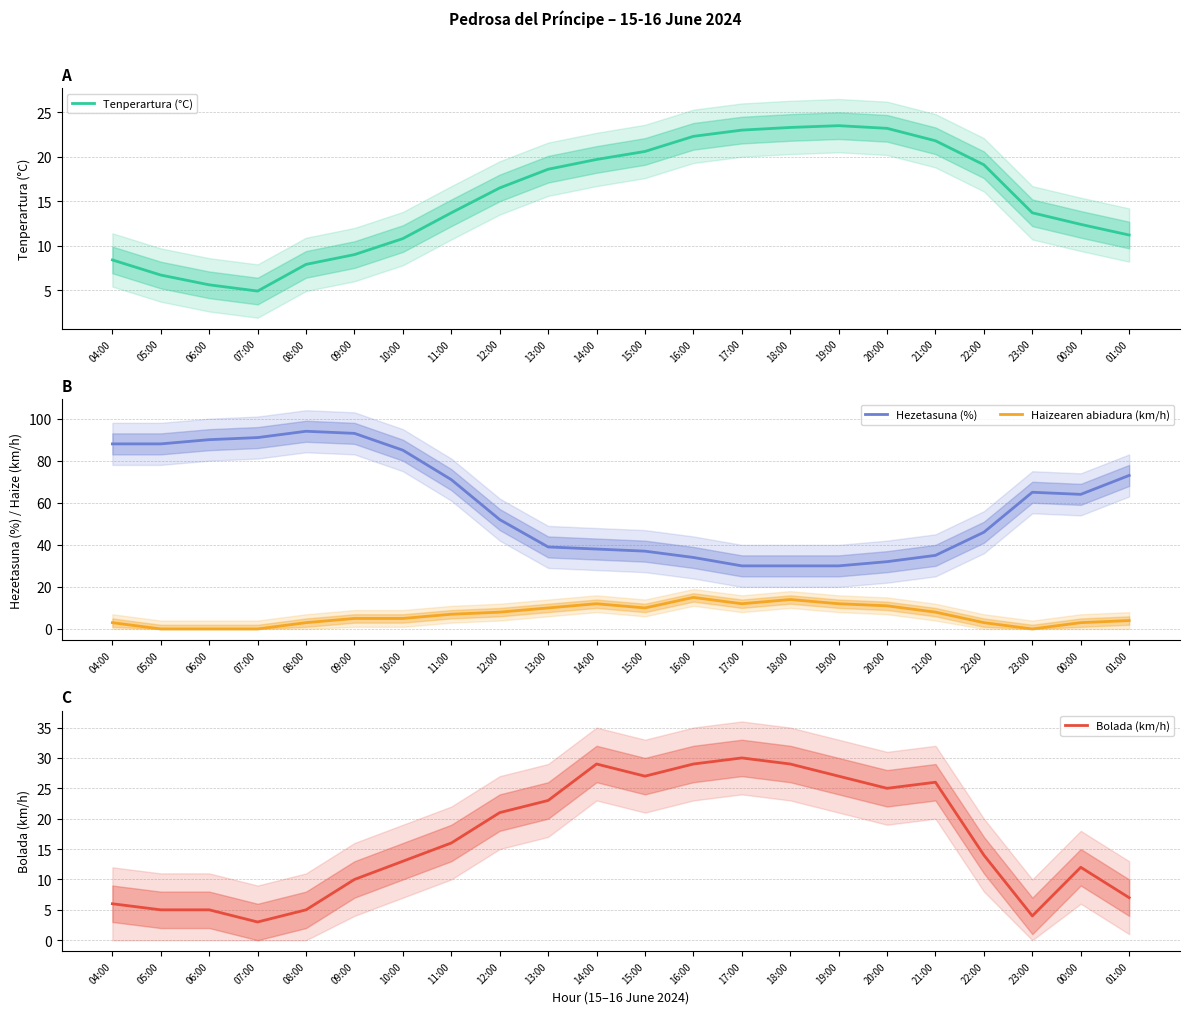

At how many categories does at least one series exceed 90?

3